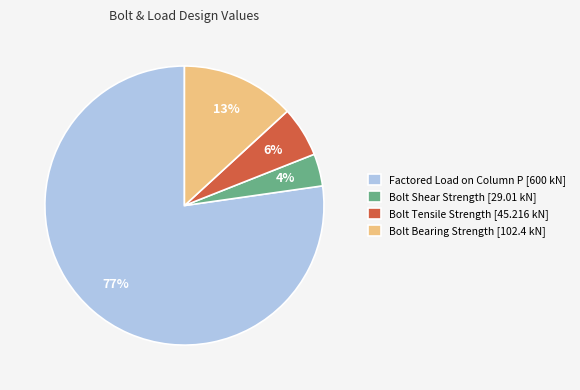

True or false: Factored Load on Column P [600 kN] accounts for 84% of the total.

False